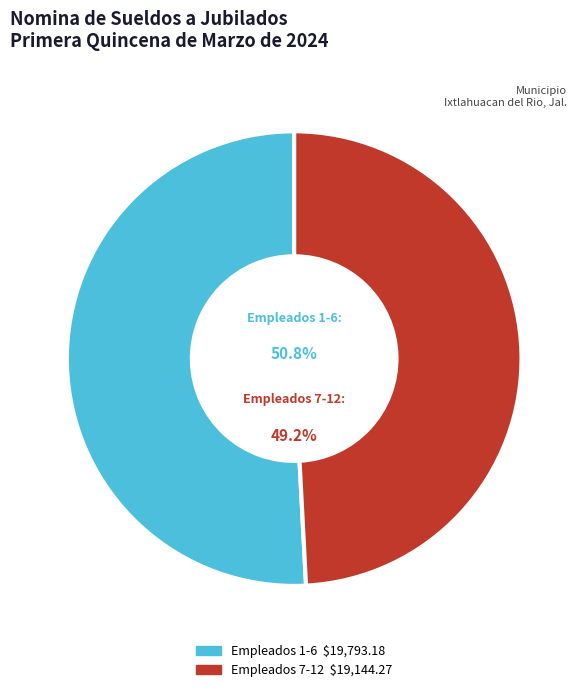

True or false: CARRILLO VILLALOBOS ISA accounts for 1% of the total.

False